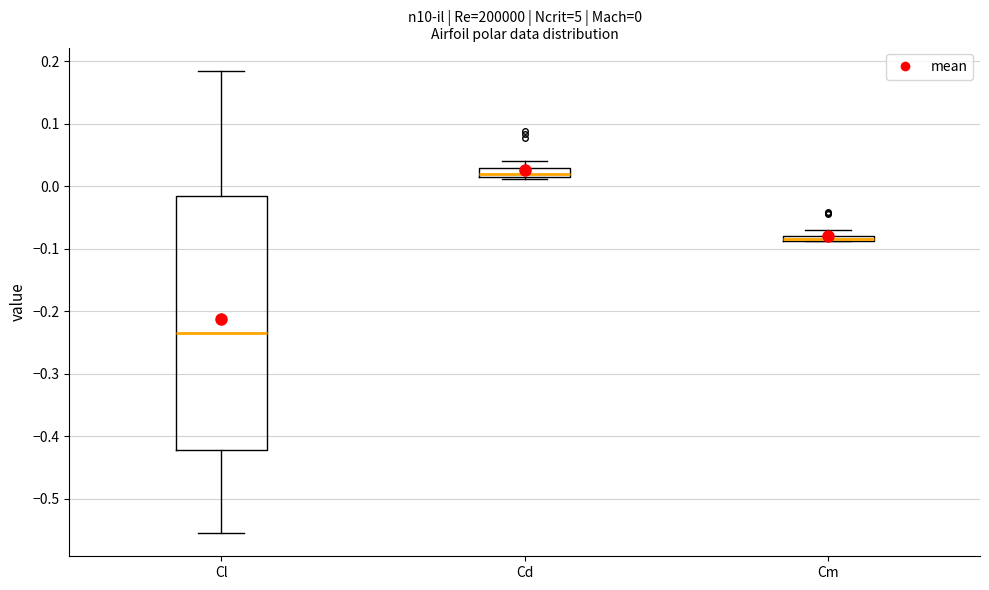

Comparing the boxes themselves (not the whiskers), which one is the tallest?

Cl